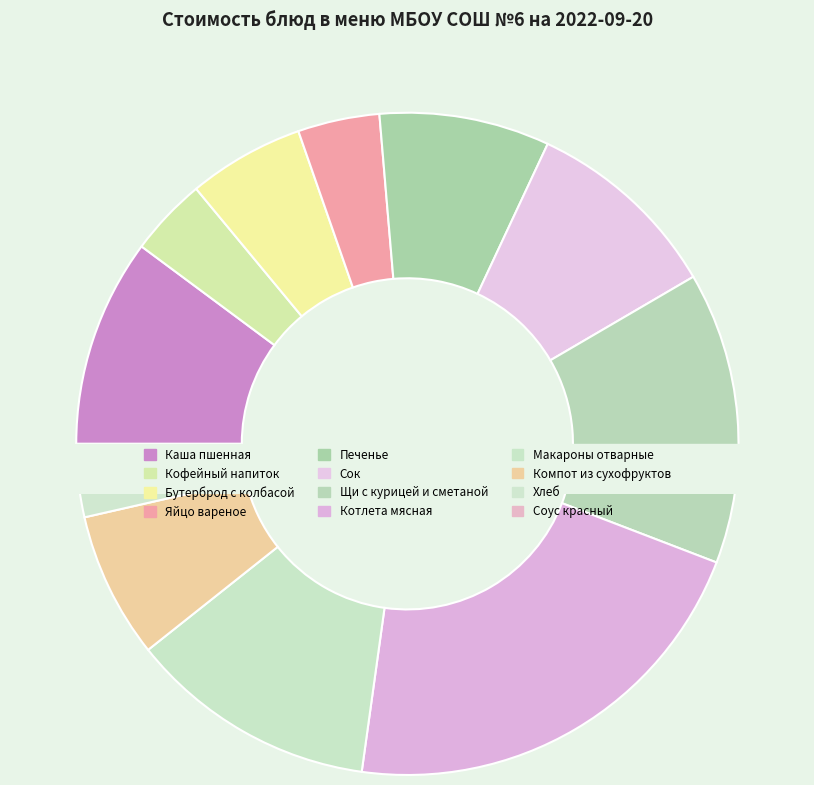

How many segments does this pie chart have?

12